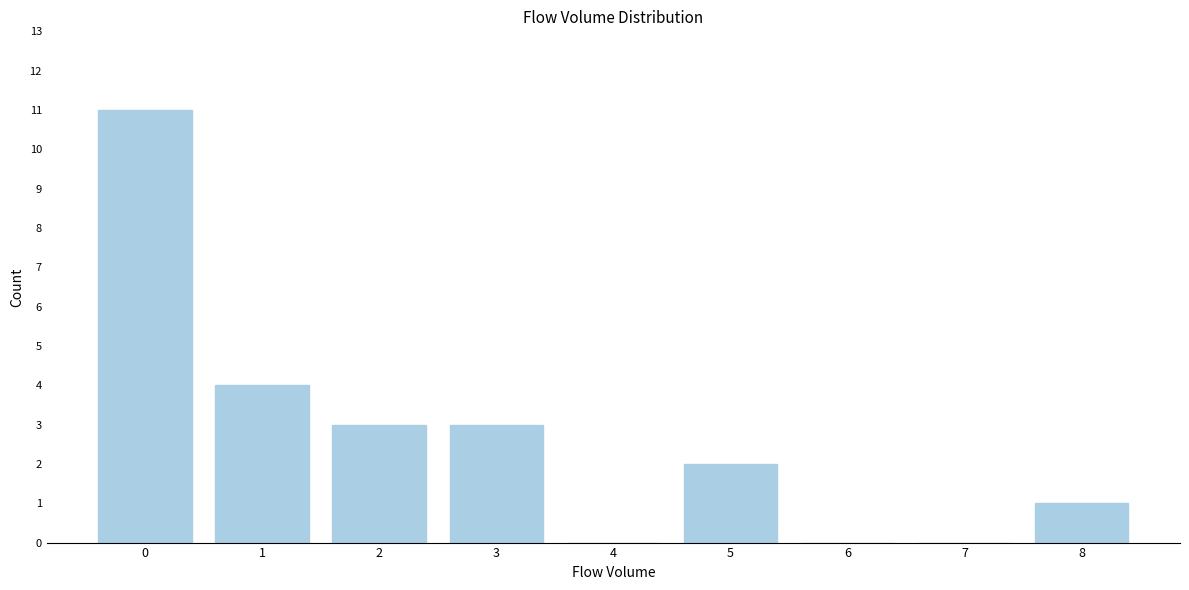

Reading left to right, what are all the values shown in this chart?

0=11	1=4	2=3	3=3	4=0	5=2	6=0	7=0	8=1